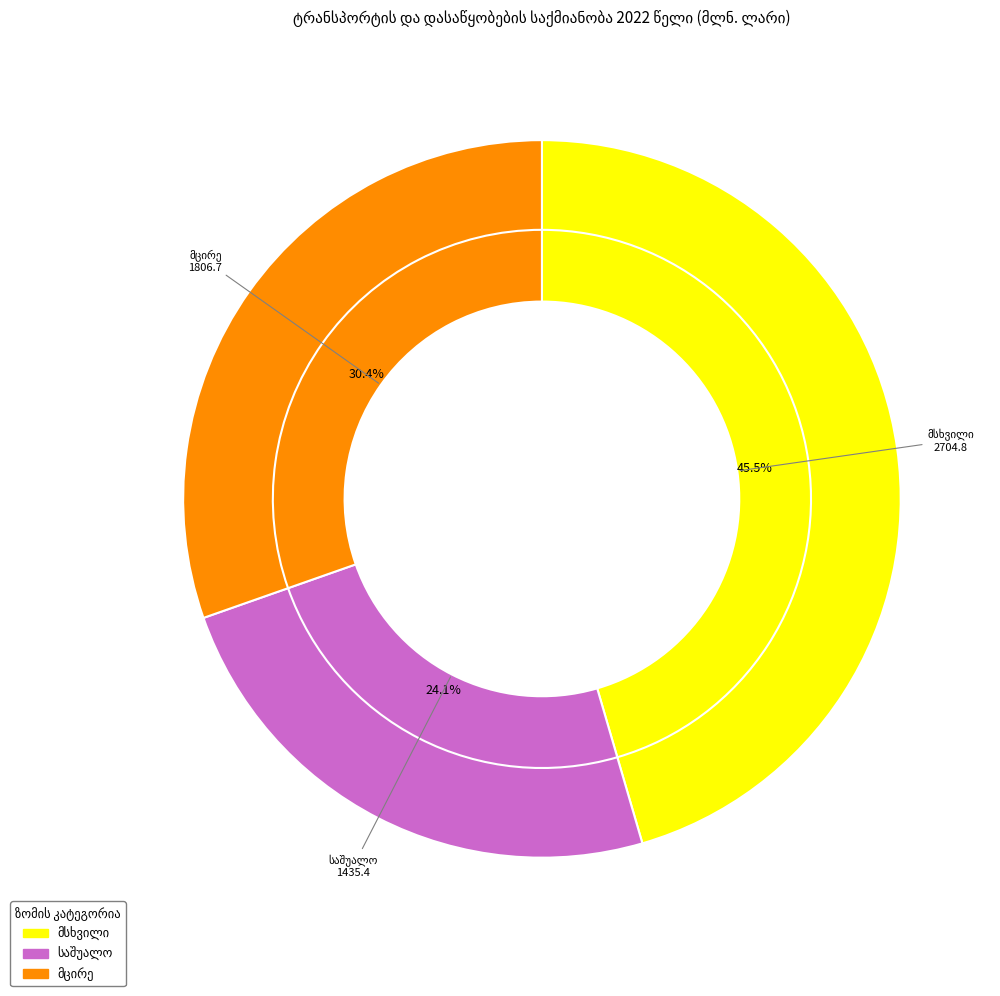

To the nearest percent, what portion does მსხვილი represent?

45%